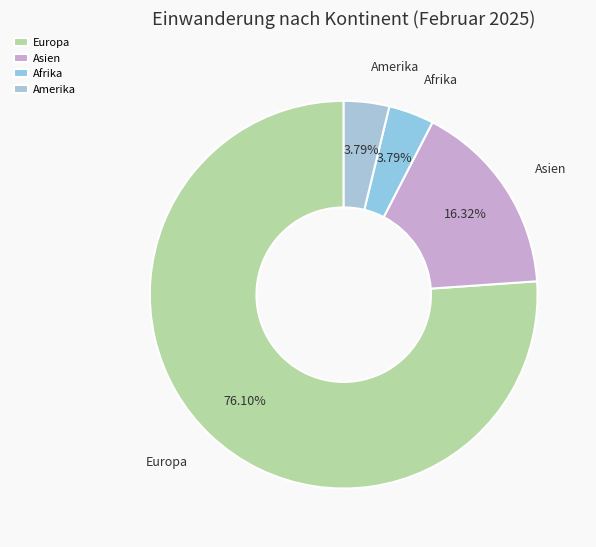

What is the majority slice?

Europa